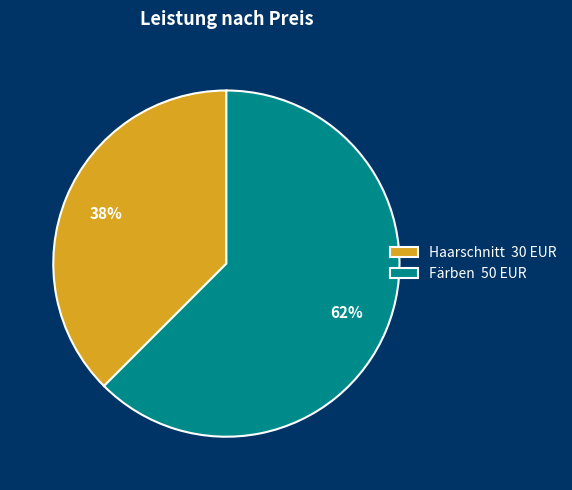

Which category has the smallest portion of the pie?

Haarschnitt